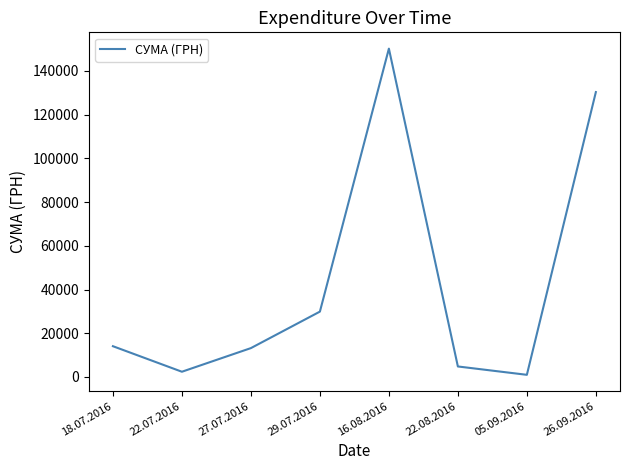

Is it true that the value at 26.09.2016 is 130350.0?

True